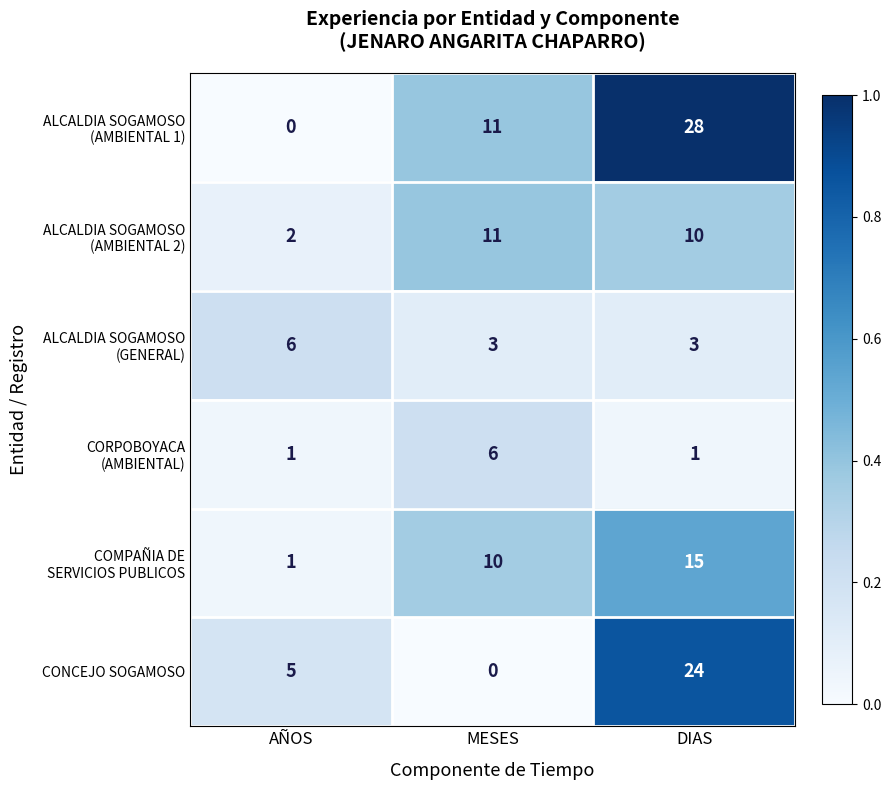

Between MESES and DIAS, which series saw the biggest shift?

CONCEJO SOGAMOSO